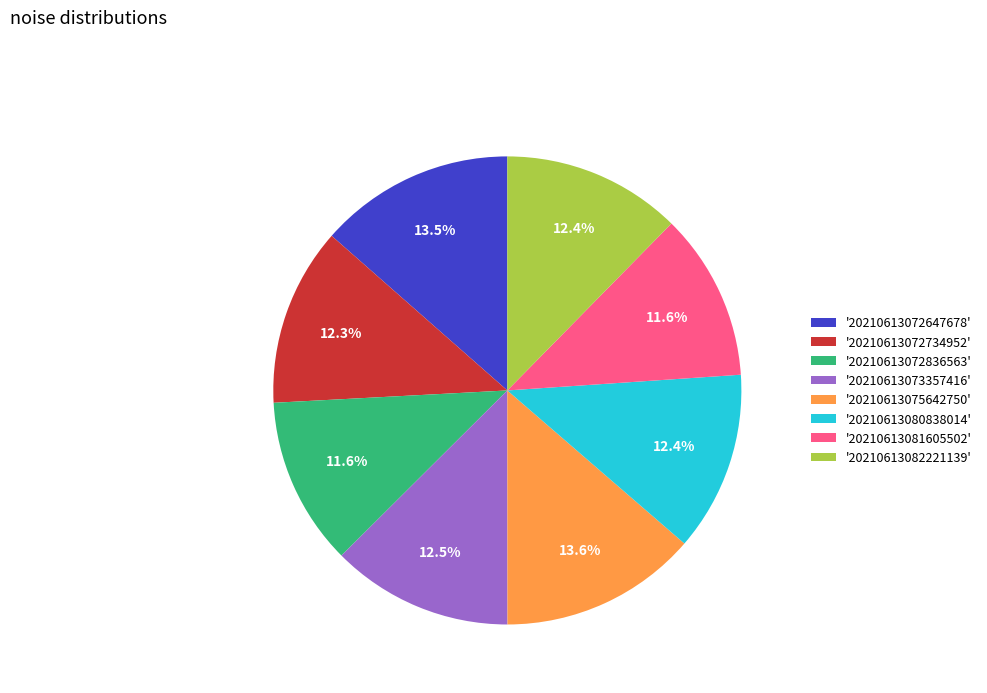

What portion of the pie excludes '20210613080838014'?

87.6%